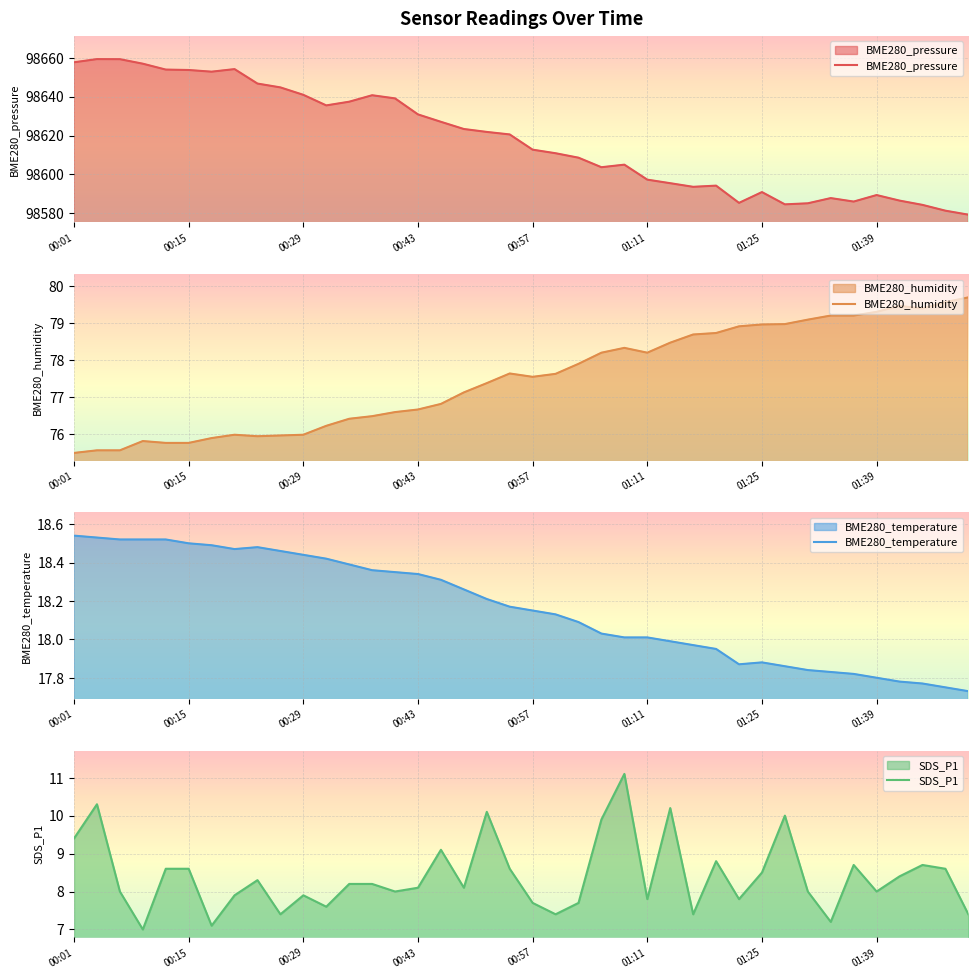

What is the highest value of the BME280_pressure series?

98659.3